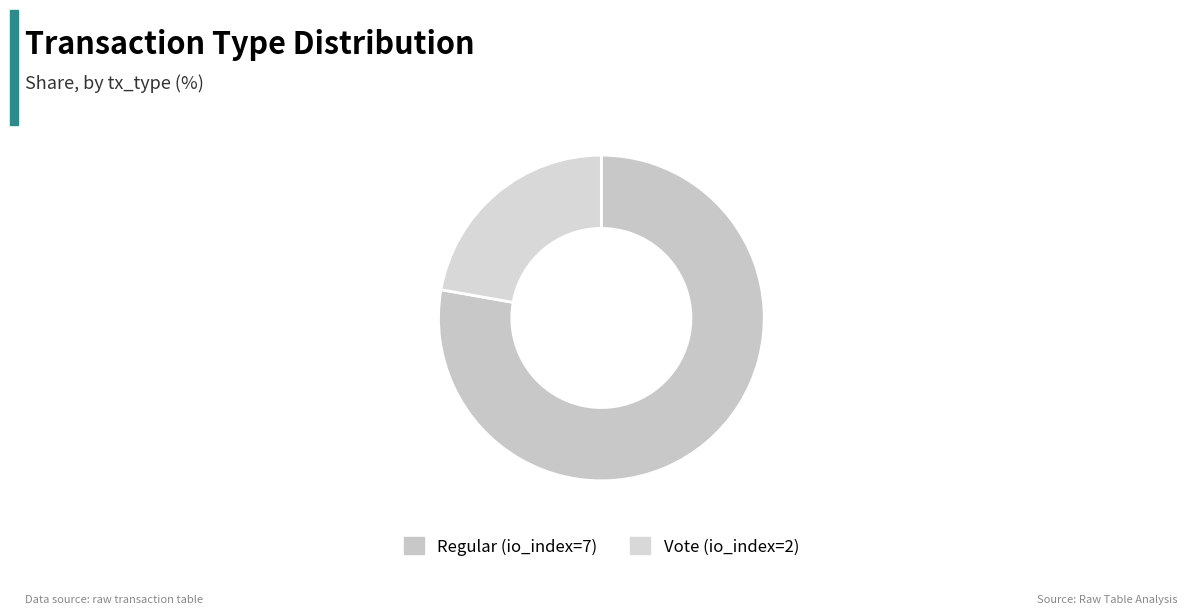

Which category has the smallest portion of the pie?

Vote (io_index=2)